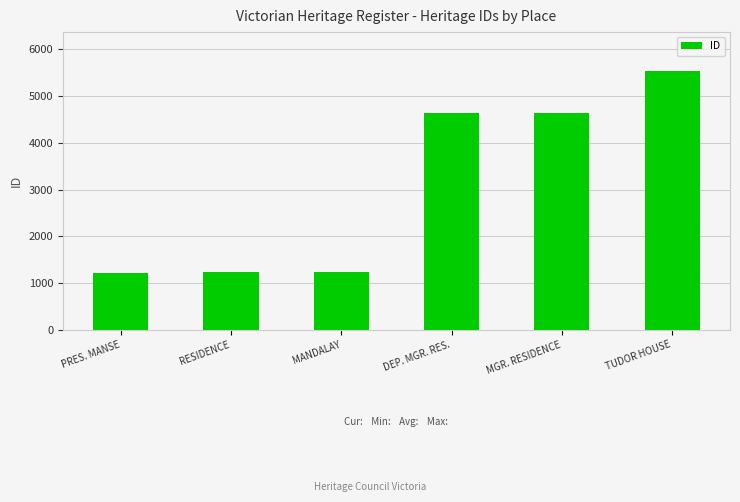

What is the change in value from RESIDENCE to DEP. MGR. RES.?

+3407